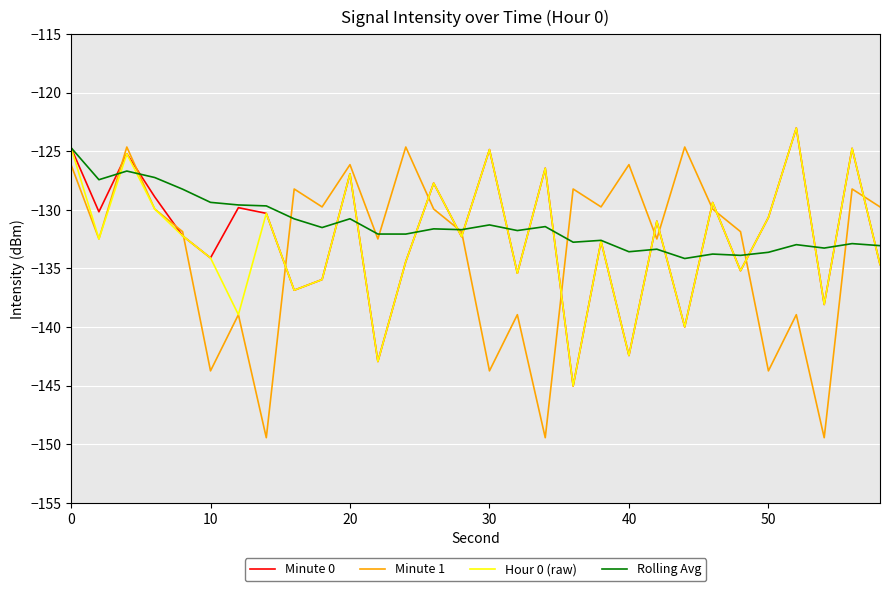

What is the smallest value displayed?

-149.4